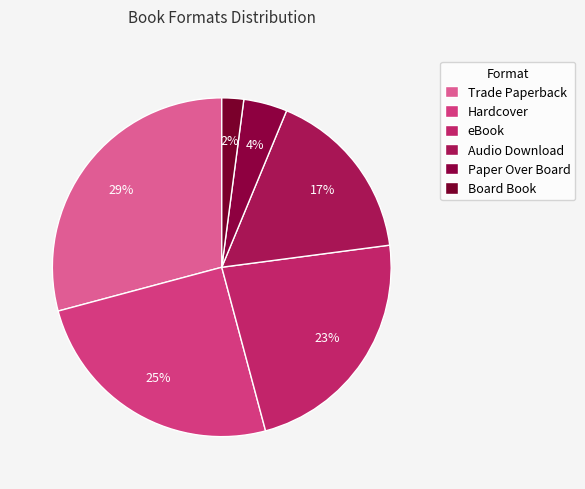

Is there any slice that represents more than half of the pie?

No